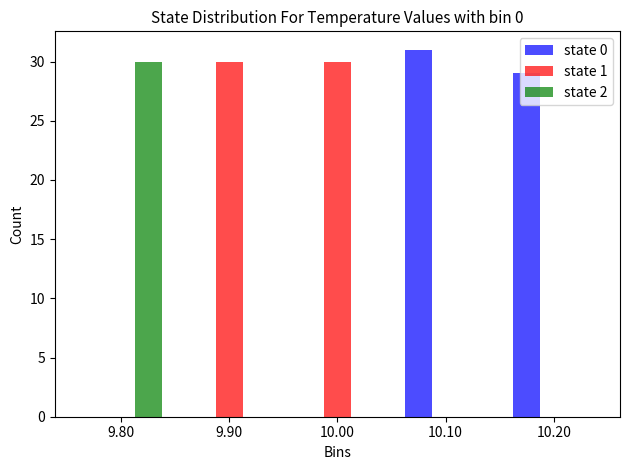

What is the height of the state 0 bar covering 10.15 to 10.25 on the x-axis? The values are not printed on the chart, so give them approximately, as read against the axis.

29